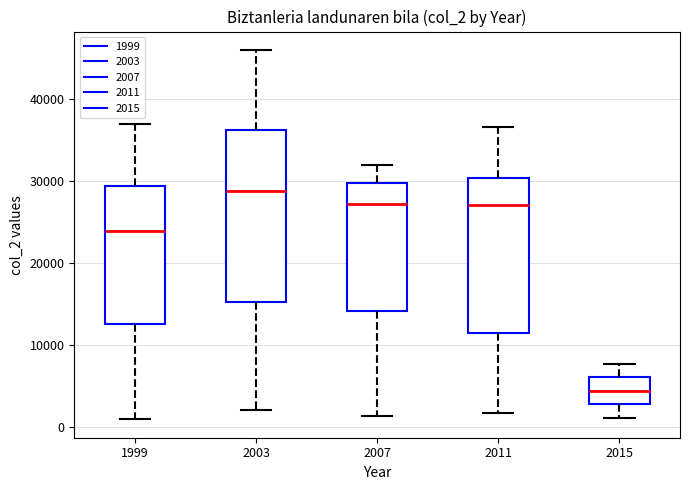

Which box is the tallest, from its lower edge to its upper edge?

2003